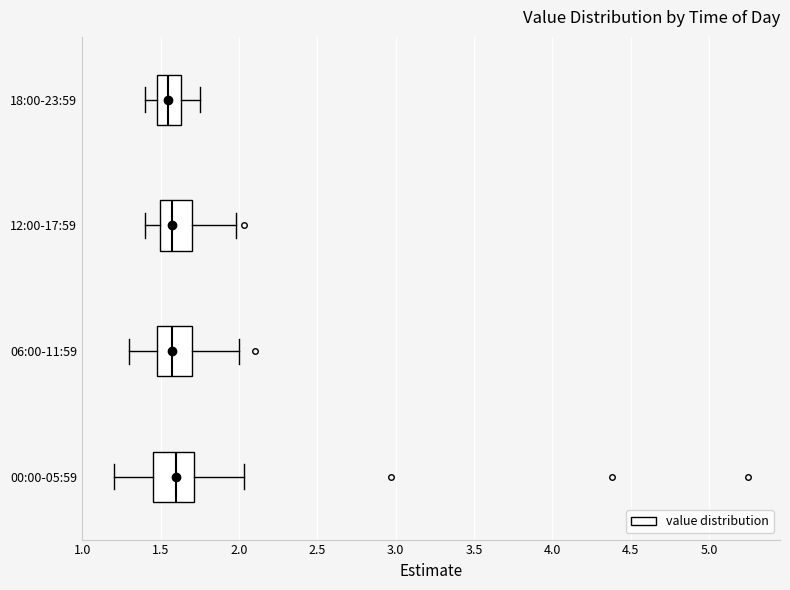

Reading bottom to top, transcribe this box plot: for each box, give where its median line is, the range the box spans, and where its two whiskers end, as read against the x-axis. The values are not printed on the chart, so give them approximately, as read against the axis.

00:00-05:59: median 1.60, box 1.45 to 1.70, whiskers 1.20 to 2.05
06:00-11:59: median 1.60, box 1.50 to 1.70, whiskers 1.30 to 2.00
12:00-17:59: median 1.60, box 1.50 to 1.70, whiskers 1.40 to 2.00
18:00-23:59: median 1.55, box 1.50 to 1.65, whiskers 1.40 to 1.75